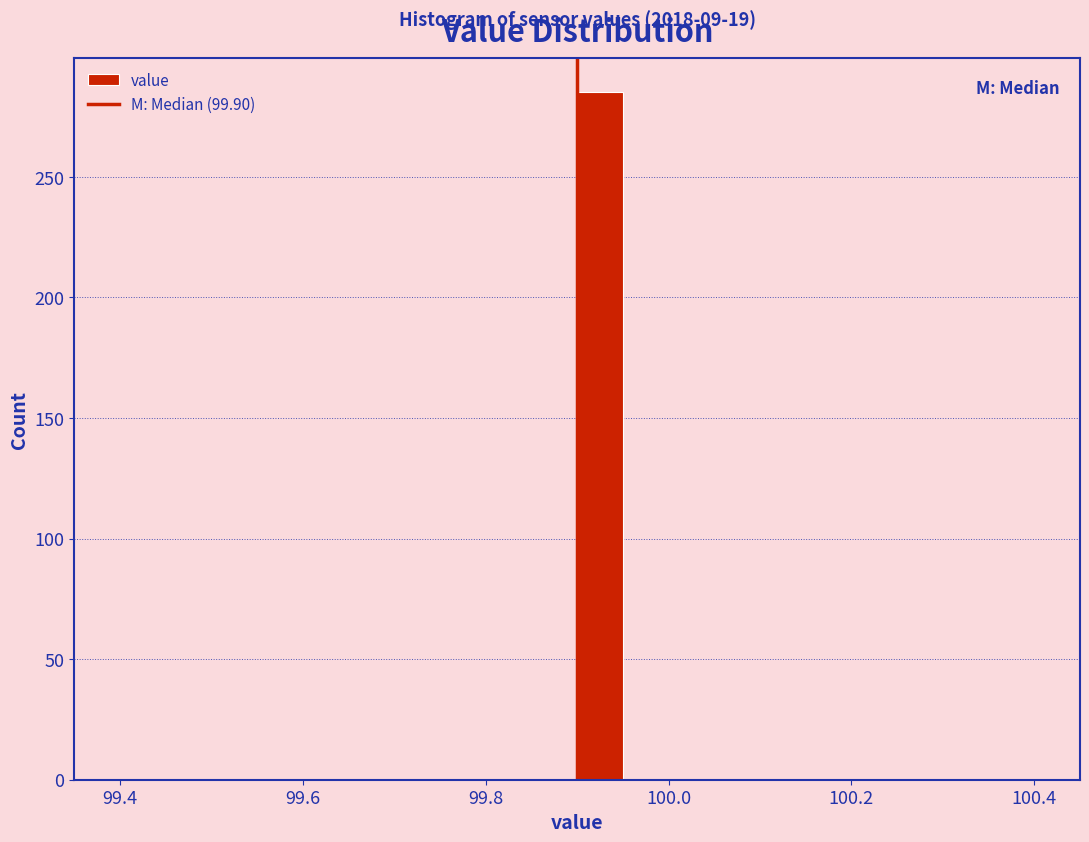

Around what value on the x-axis is the tallest bar? Give the approximate position of its centre, as read against the axis.

99.92